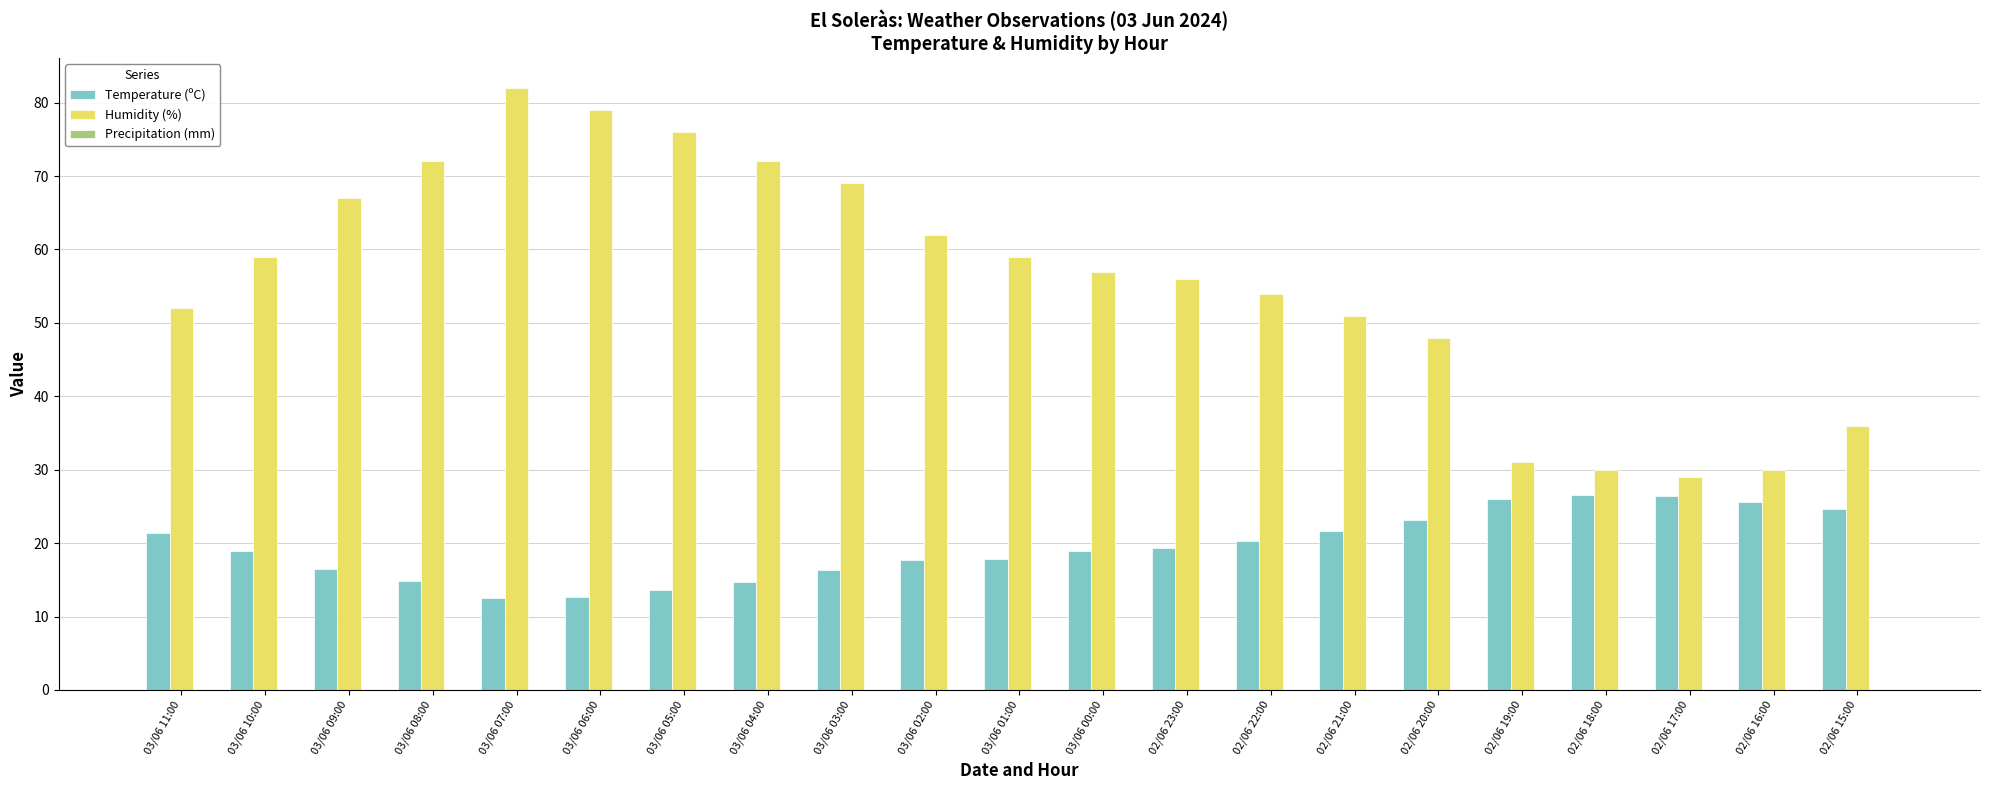

How many data points does each series have?

21